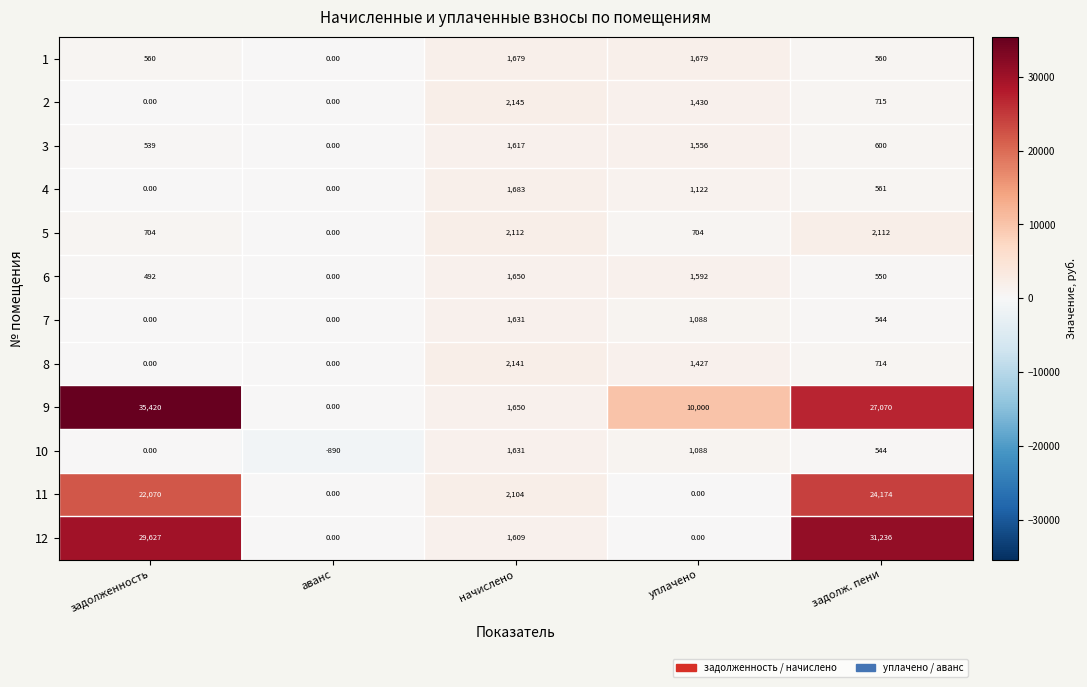

How many values in the 10 series are below 544?

2